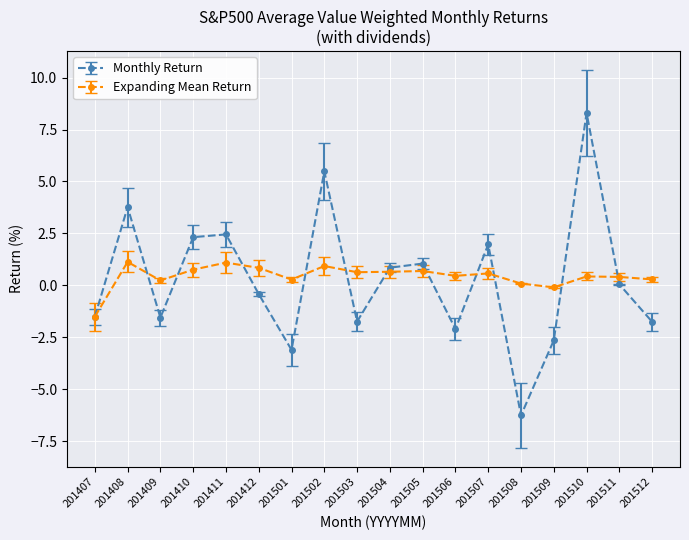

At which category does Monthly Return reach its first local peak?

201408